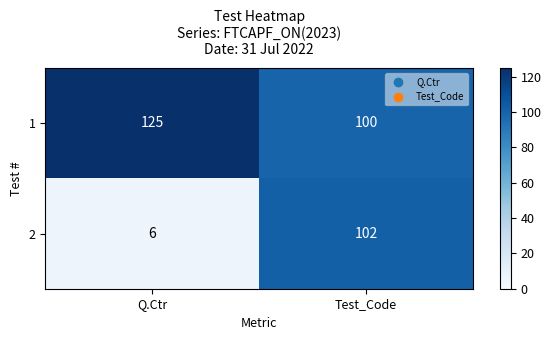

Rank the series by their average value, from highest to lowest.

1, 2